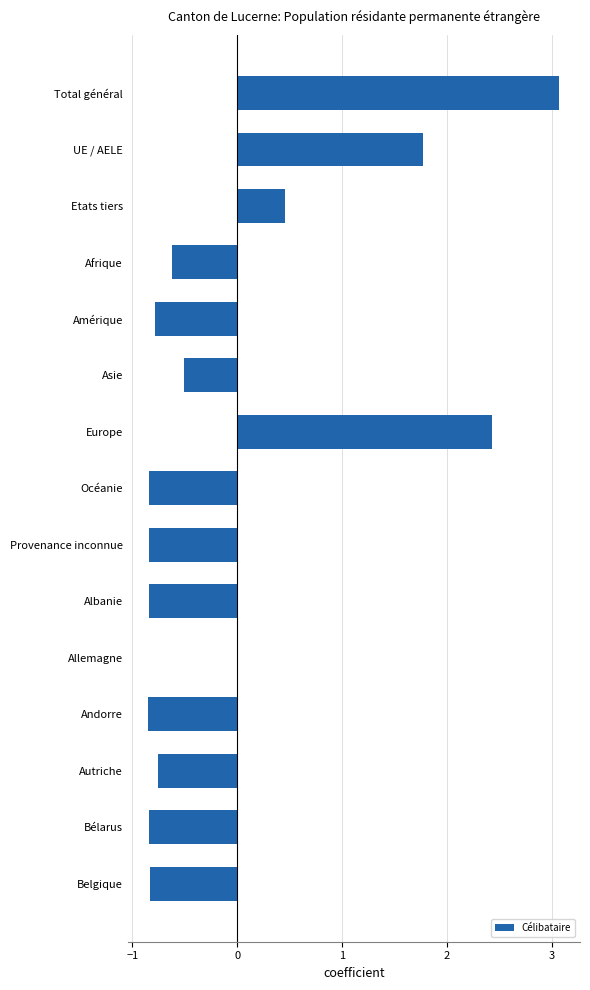

Are the bars horizontal?

Yes